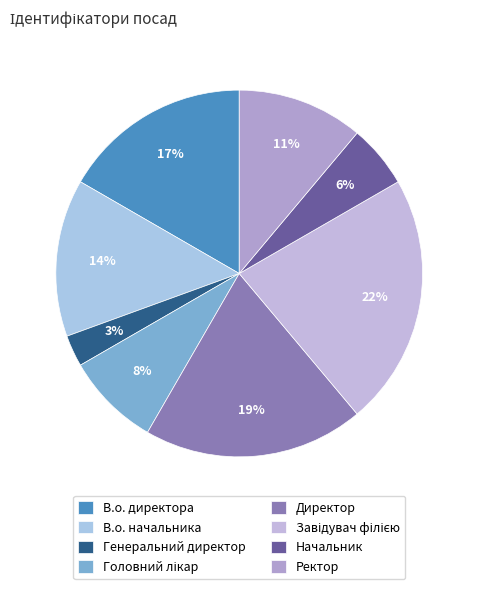

The Головний лікар slice represents 1% of the pie. True or false?

False